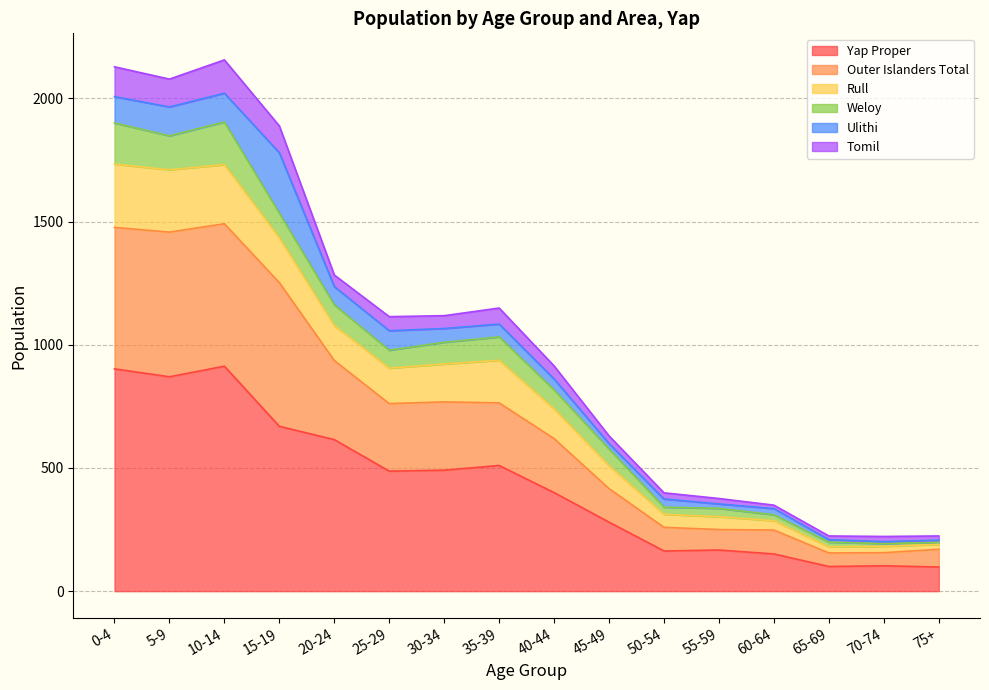

What is the maximum value for Yap Proper?

913